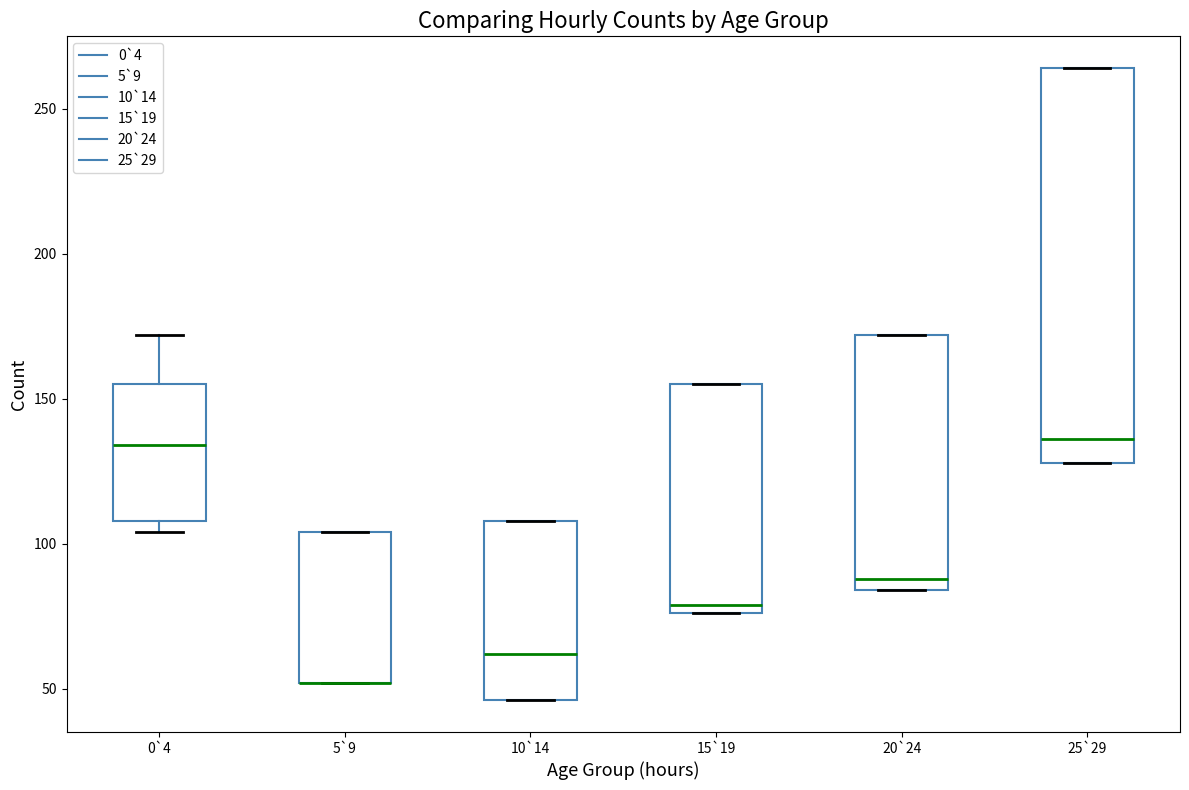

Reading left to right, transcribe this box plot: for each box, give where its median line is, the range the box spans, and where its two whiskers end, as read against the y-axis. The values are not printed on the chart, so give them approximately, as read against the axis.

0`4: median 135, box 110 to 155, whiskers 105 to 170
5`9: median 50 (drawn on the box's lower edge), box 50 to 105, whiskers 50 to 105
10`14: median 60, box 45 to 110, whiskers 45 to 110
15`19: median 80, box 75 to 155, whiskers 75 to 155
20`24: median 90, box 85 to 170, whiskers 85 to 170
25`29: median 135, box 130 to 265, whiskers 130 to 265